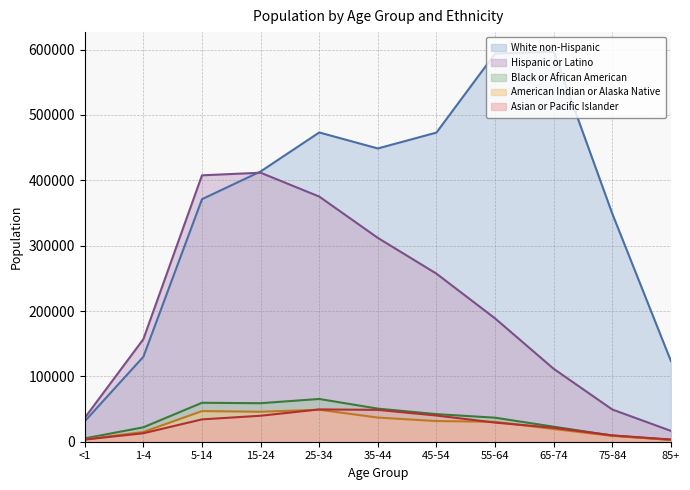

What is the sum of the Hispanic or Latino values at 1-4 and <1?

193528